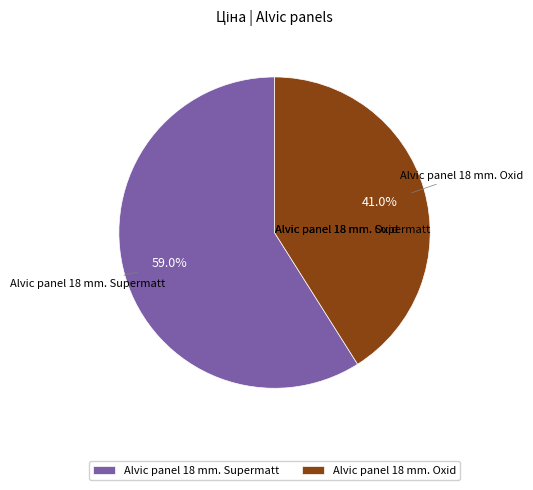

Which has a higher value, Alvic panel 18 mm. Supermatt or Alvic panel 18 mm. Oxid?

Alvic panel 18 mm. Supermatt